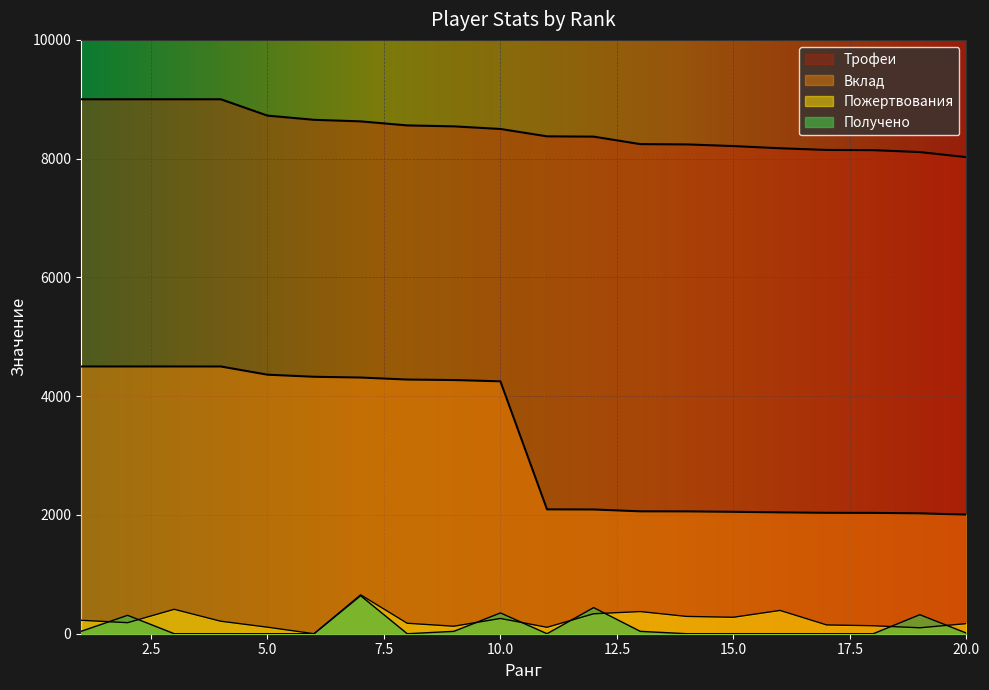

What is the value of the Трофеи point at the 15th from the left?

8212